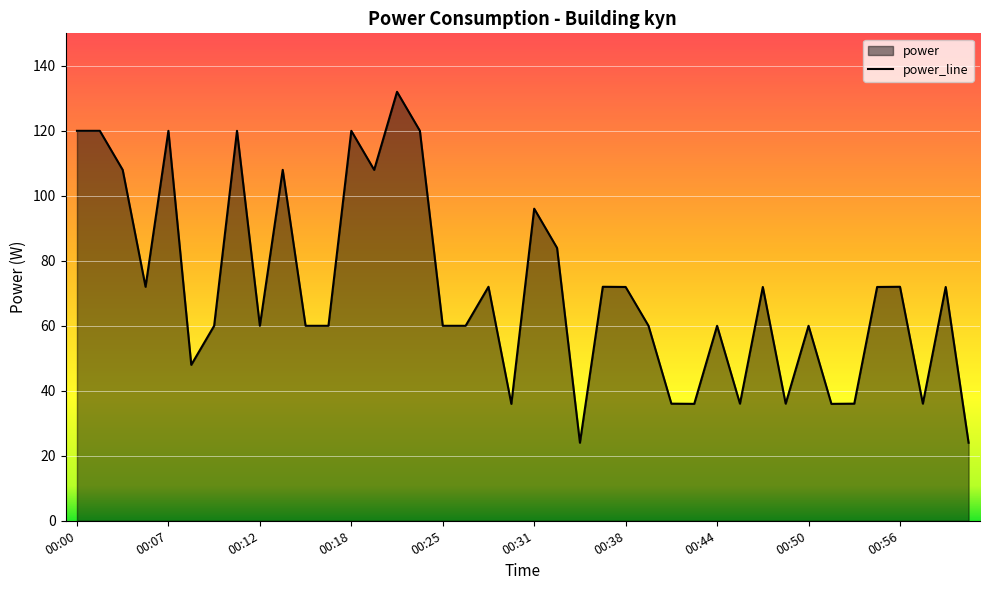

How many lines are shown in the chart?

1